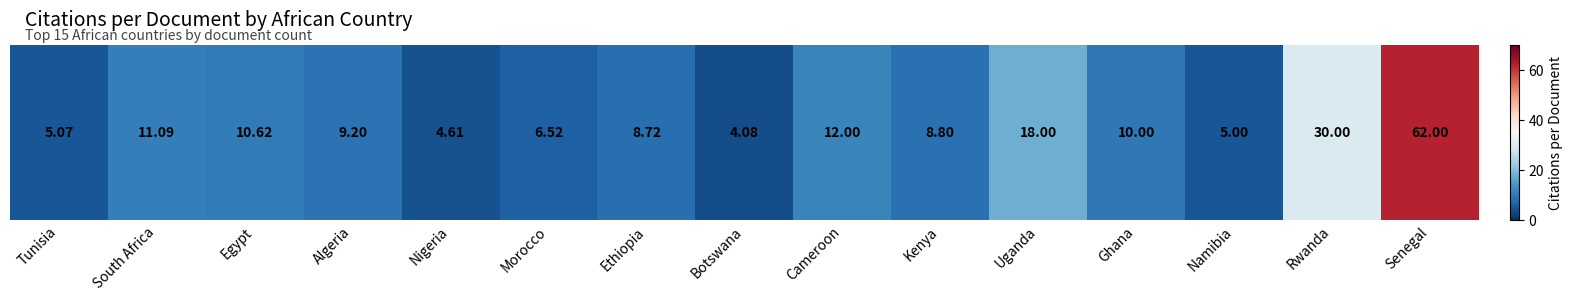

What value does the data have at South Africa?

11.1